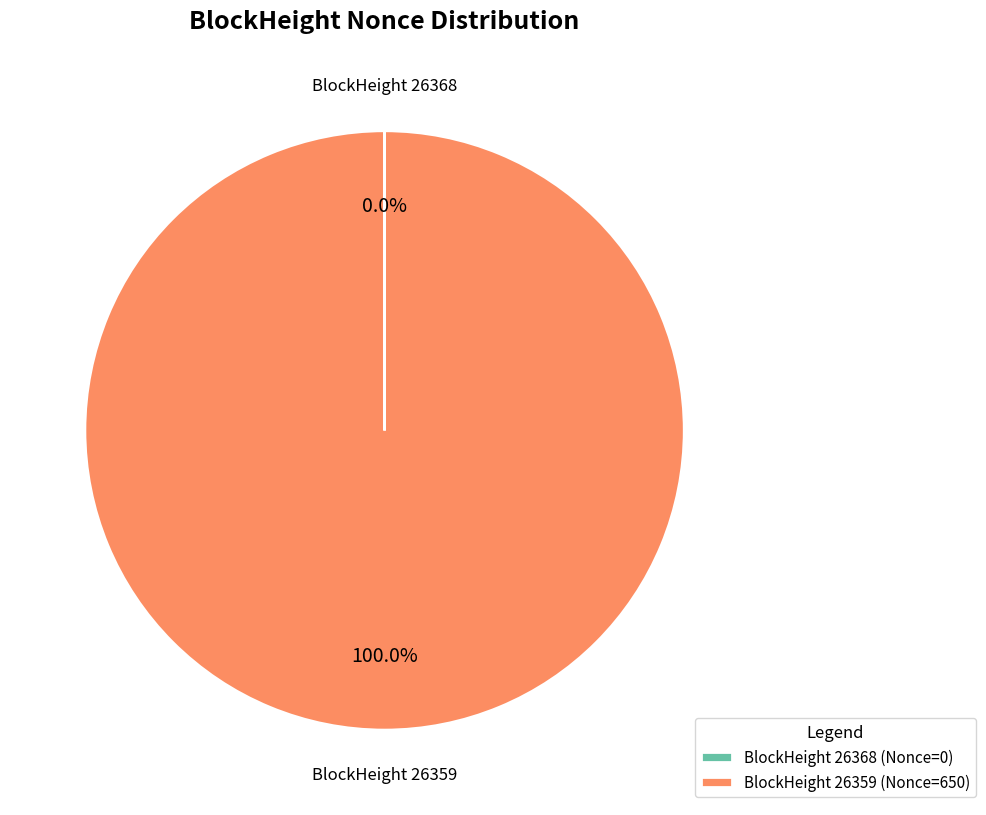

Which slice is the largest?

BlockHeight 26359 (Nonce=650)